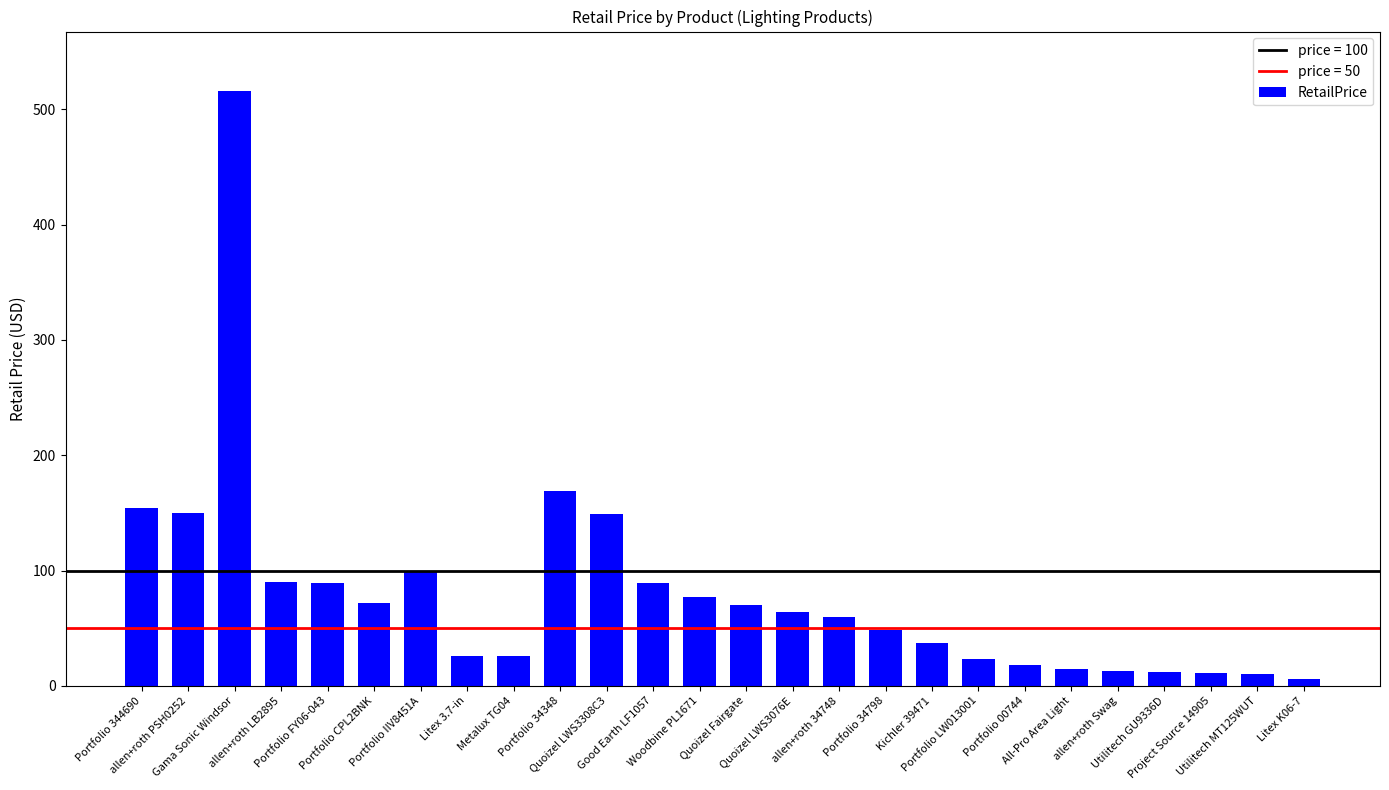

What is the average value?

80.5